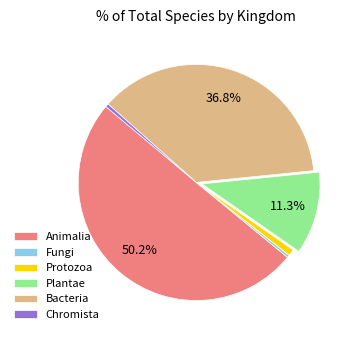

Which slice is the largest?

Animalia